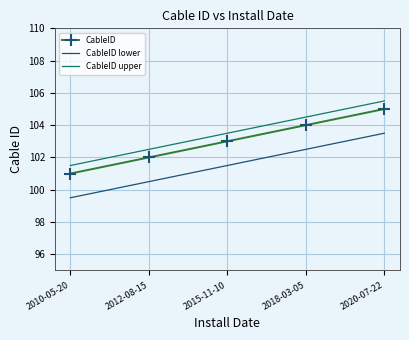

What is the minimum value shown in the chart?

99.5